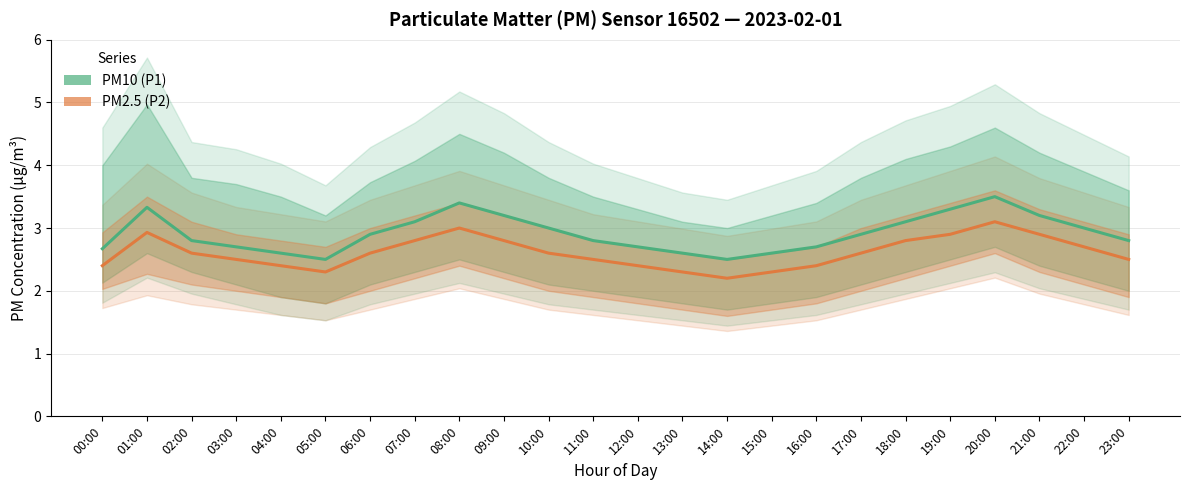

Which category has the lowest value across all series?

14:00